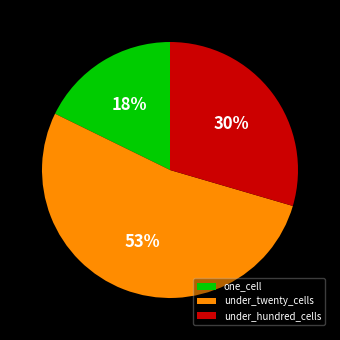

Does under_twenty_cells account for over 50% of the chart?

Yes